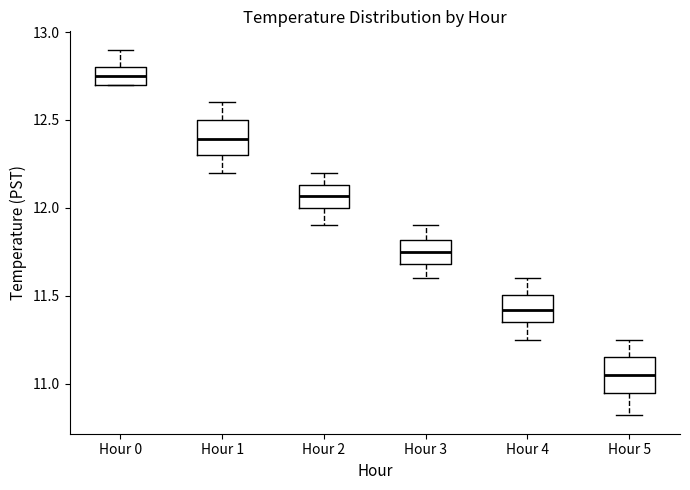

Which box has the highest median line?

Hour 0